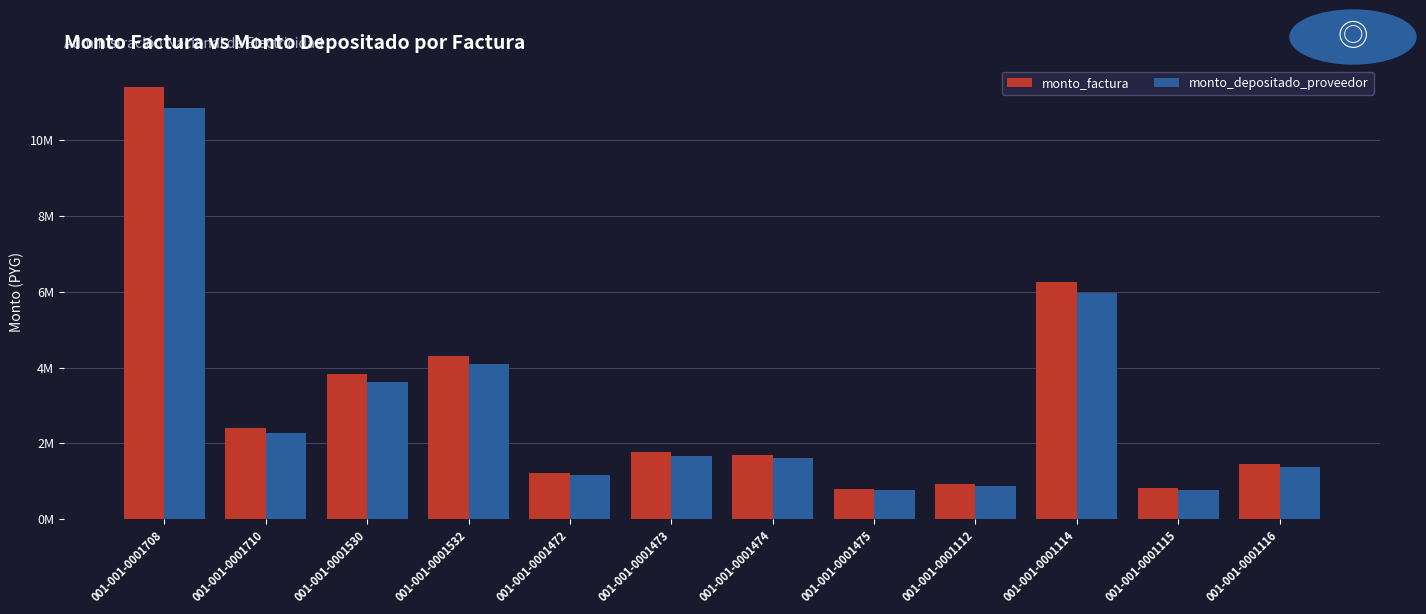

What are all the series names shown in the legend?

monto_factura, monto_depositado_proveedor